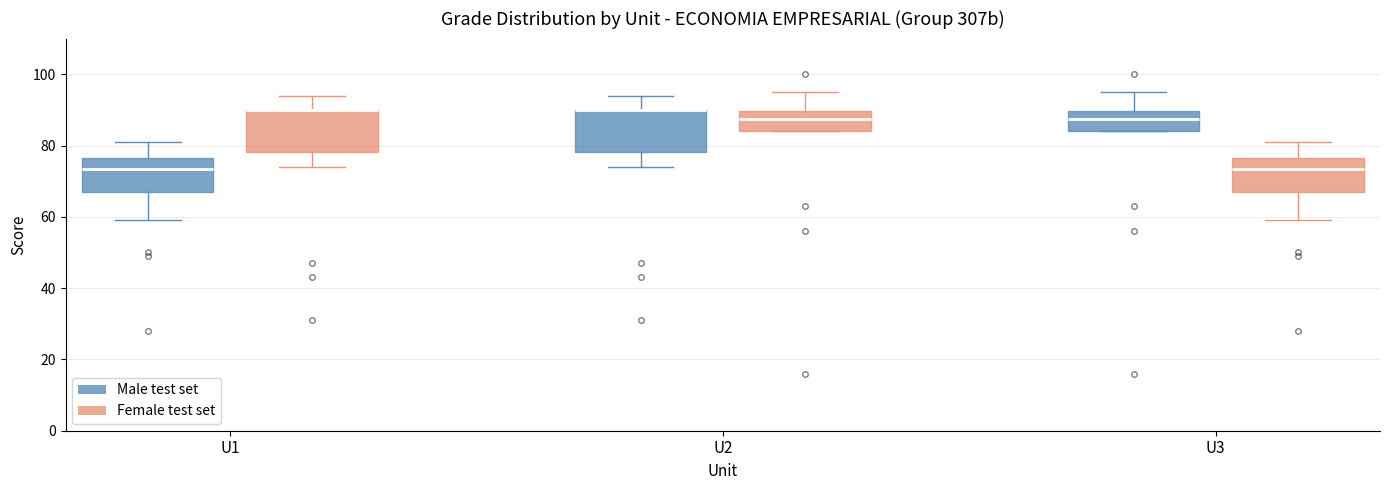

Reading left to right, transcribe this box plot: for each box, give where its median line is, the range the box spans, and where its two whiskers end, as read against the y-axis. The values are not printed on the chart, so give them approximately, as read against the axis.

U1 (Male test set): median 74, box 66 to 76, whiskers 60 to 82
U1 (Female test set): median 90 (drawn on the box's upper edge), box 78 to 90, whiskers 74 to 94
U2 (Male test set): median 90 (drawn on the box's upper edge), box 78 to 90, whiskers 74 to 94
U2 (Female test set): median 88, box 84 to 90, whiskers 84 to 96
U3 (Male test set): median 88, box 84 to 90, whiskers 84 to 96
U3 (Female test set): median 74, box 66 to 76, whiskers 60 to 82